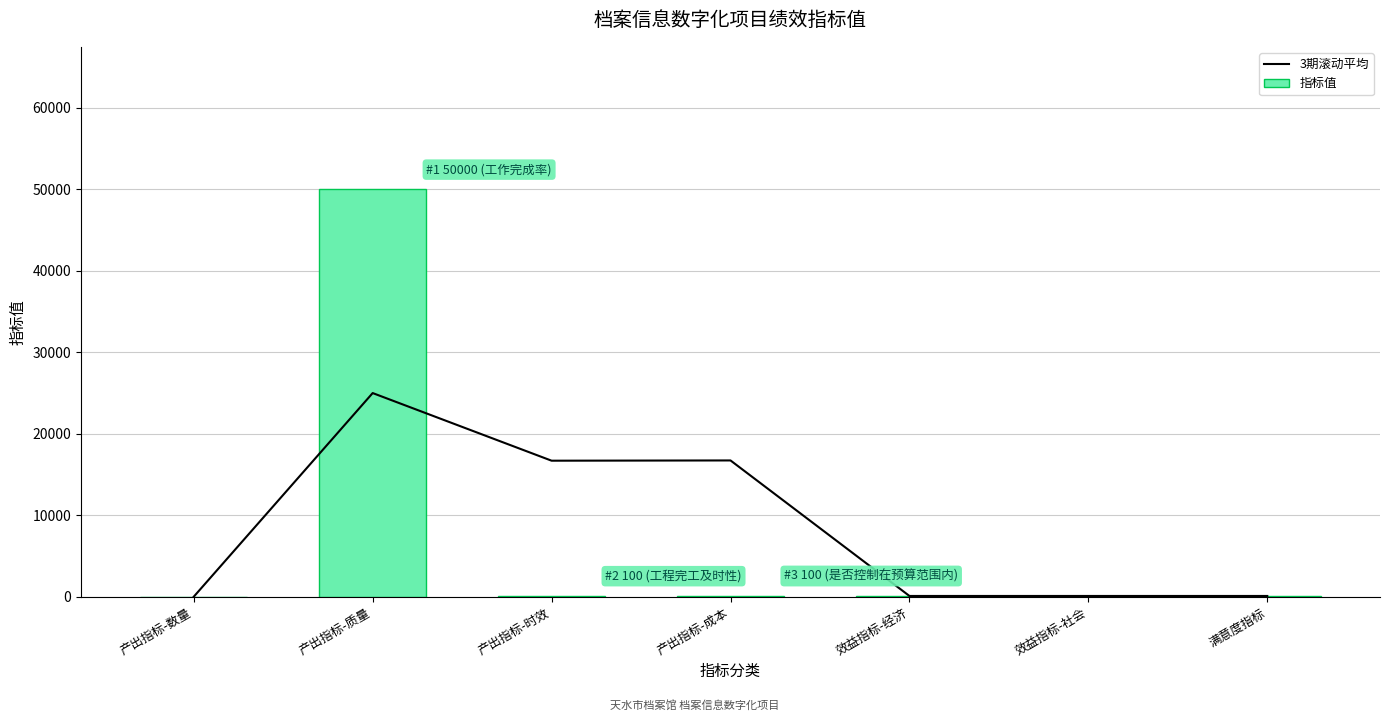

Reading right to left, what are all the values shown in this chart?

3期滚动平均: 满意度指标=100.0	效益指标-社会=100.0	效益指标-经济=100.0	产出指标-成本=16733.3	产出指标-时效=16702.7	产出指标-质量=25004.0	产出指标-数量=8.0
指标值: 满意度指标=100.0	效益指标-社会=100.0	效益指标-经济=100.0	产出指标-成本=100.0	产出指标-时效=100.0	产出指标-质量=50000.0	产出指标-数量=8.0